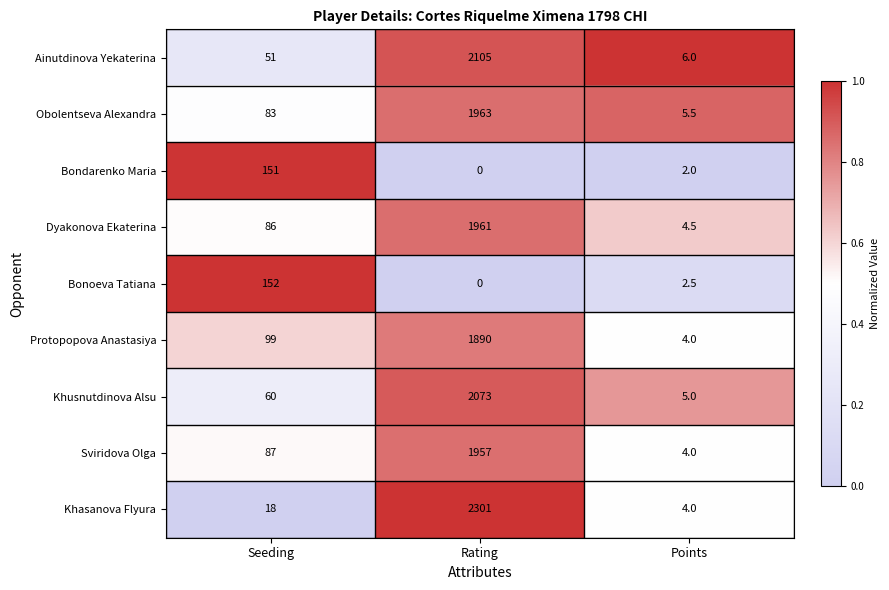

List the labels in order of Obolentseva Alexandra value, smallest first.

Points, Seeding, Rating